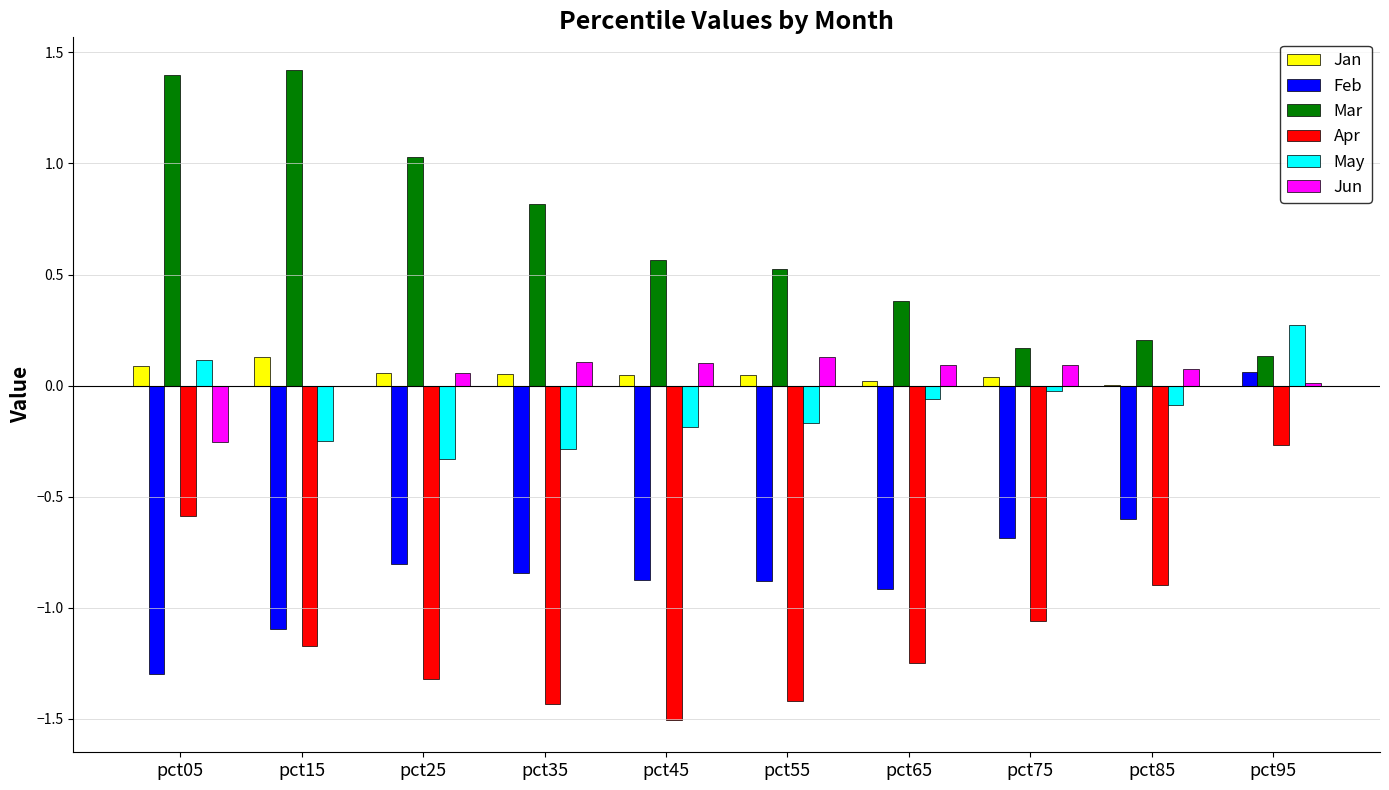

What is the value of the Jun bar at the 5th from the left?

0.1